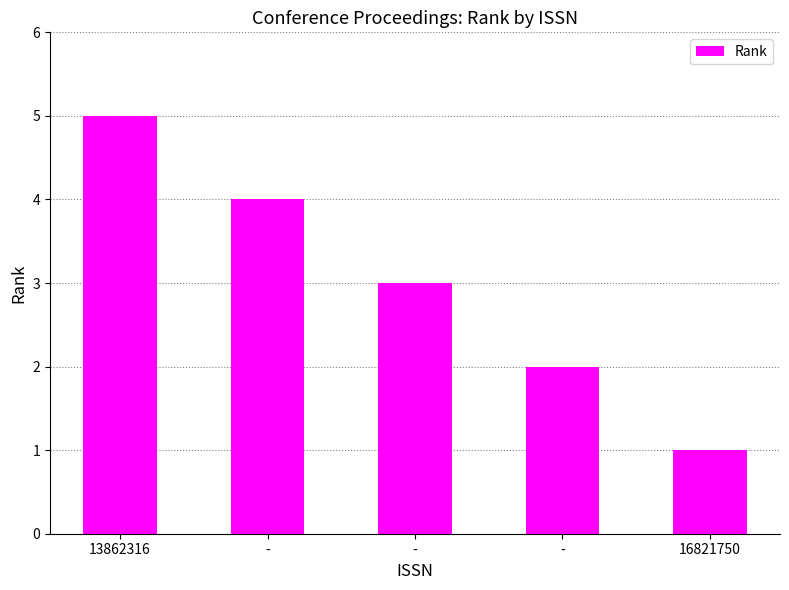

At which category does the chart reach its peak across all series?

13862316